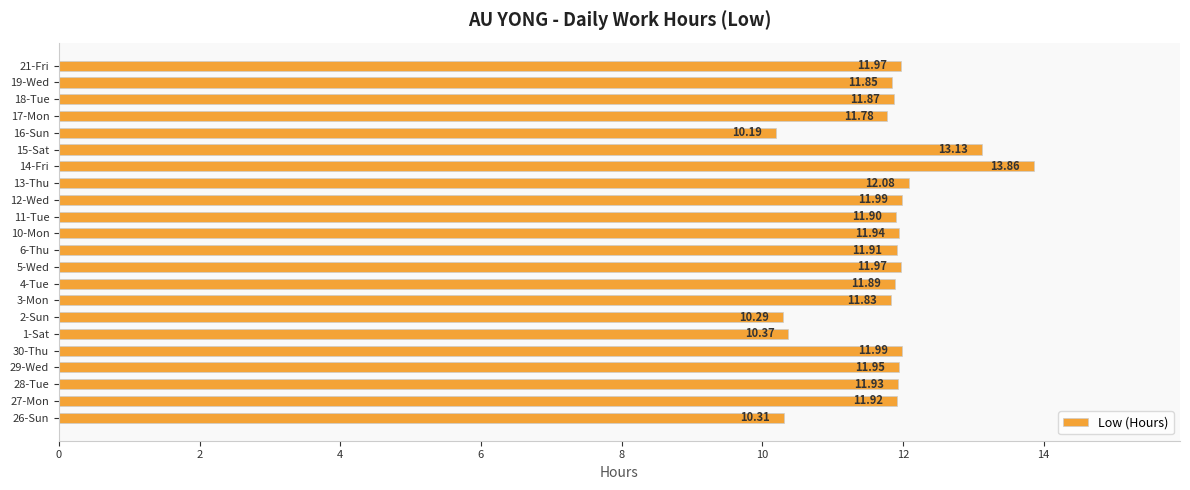

Between 21-Fri and 14-Fri, which is larger?

14-Fri